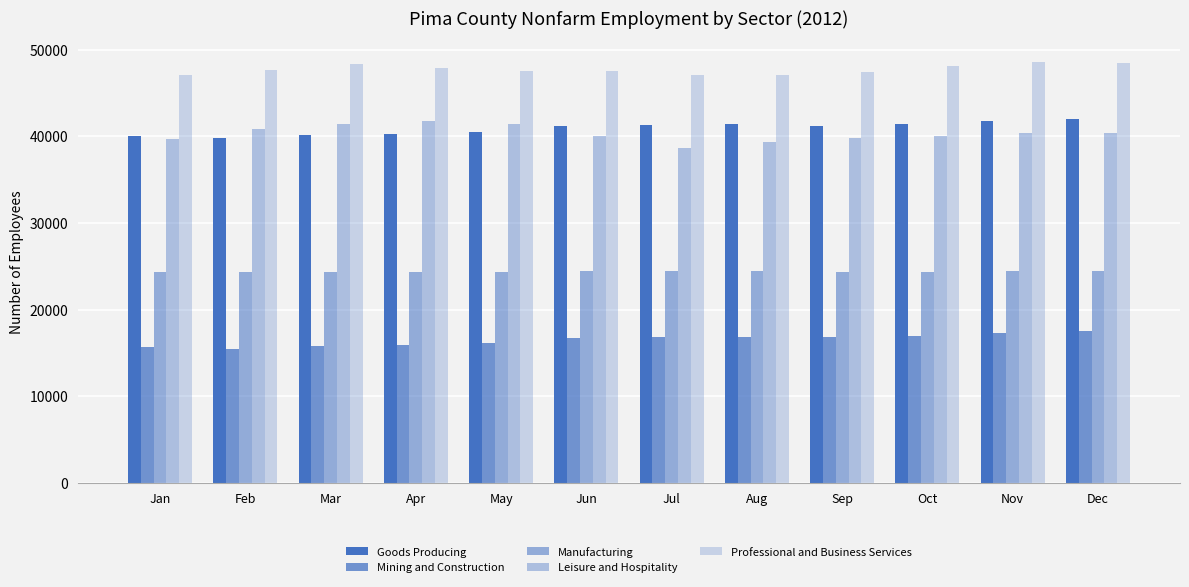

What is the value of the Professional and Business Services bar at the 12th from the left?

48500